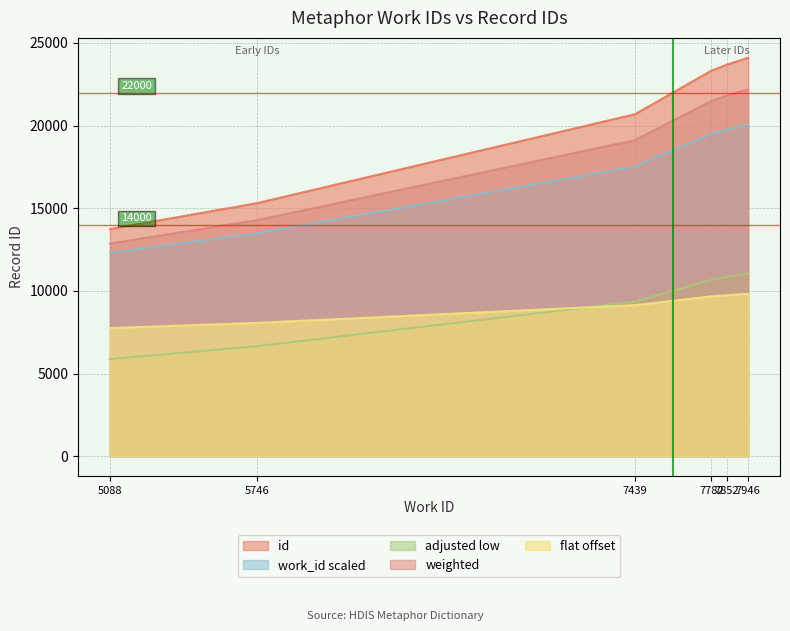

Reading right to left, list all the values displayed in this chart.

id: 24101.0	23691.0	23328.0	20685.0	15305.0	13740.0
work_id_values: 11050.5	10845.5	10664.0	9342.5	6652.5	5870.0